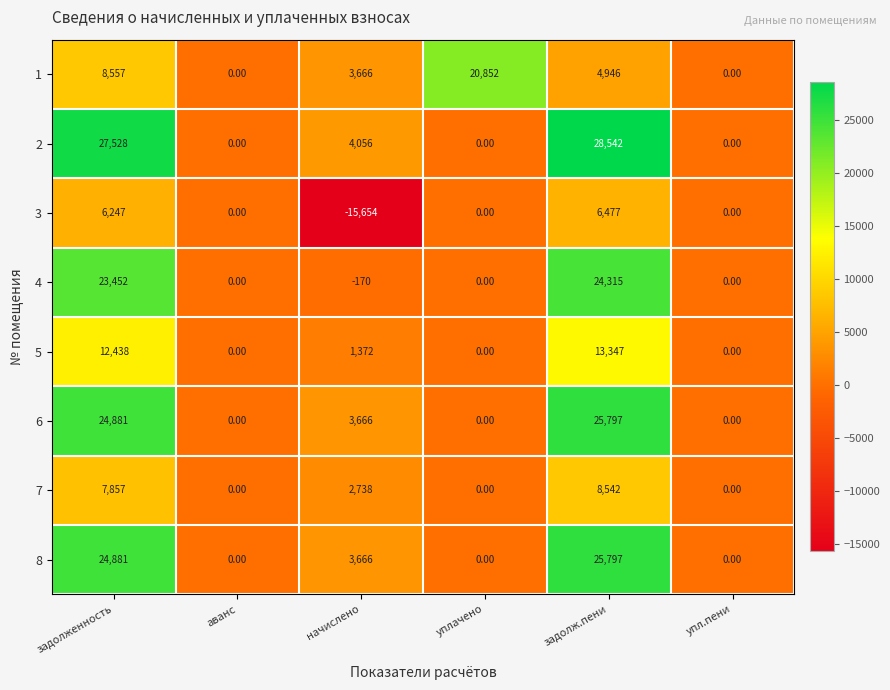

What is the sum of all 2 values?

60126